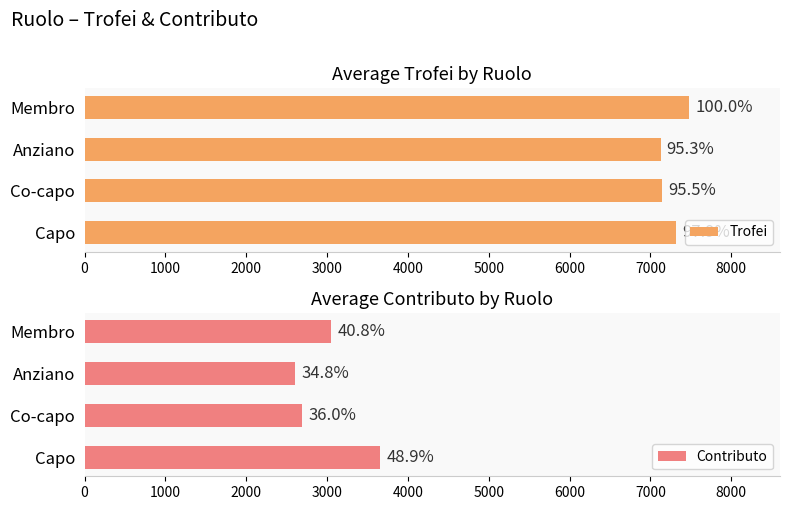

At Co-capo, list the series in order from smallest to largest.

Contributo, Trofei